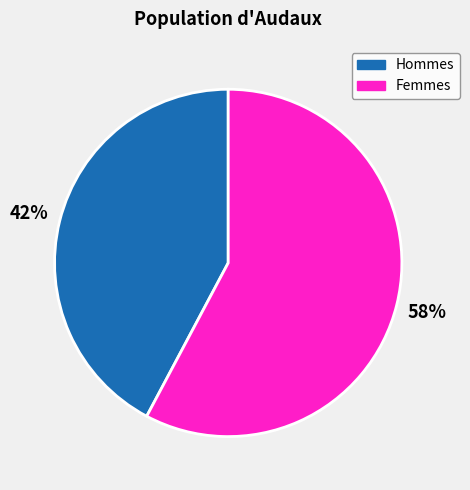

Which has a higher value, Hommes or Femmes?

Femmes